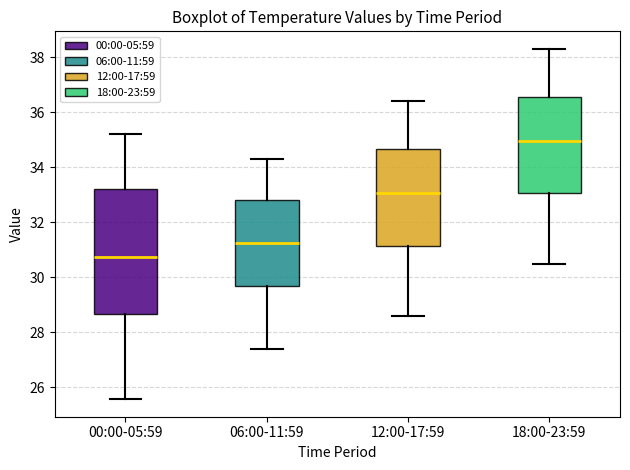

Comparing the boxes themselves (not the whiskers), which one is the tallest?

00:00-05:59